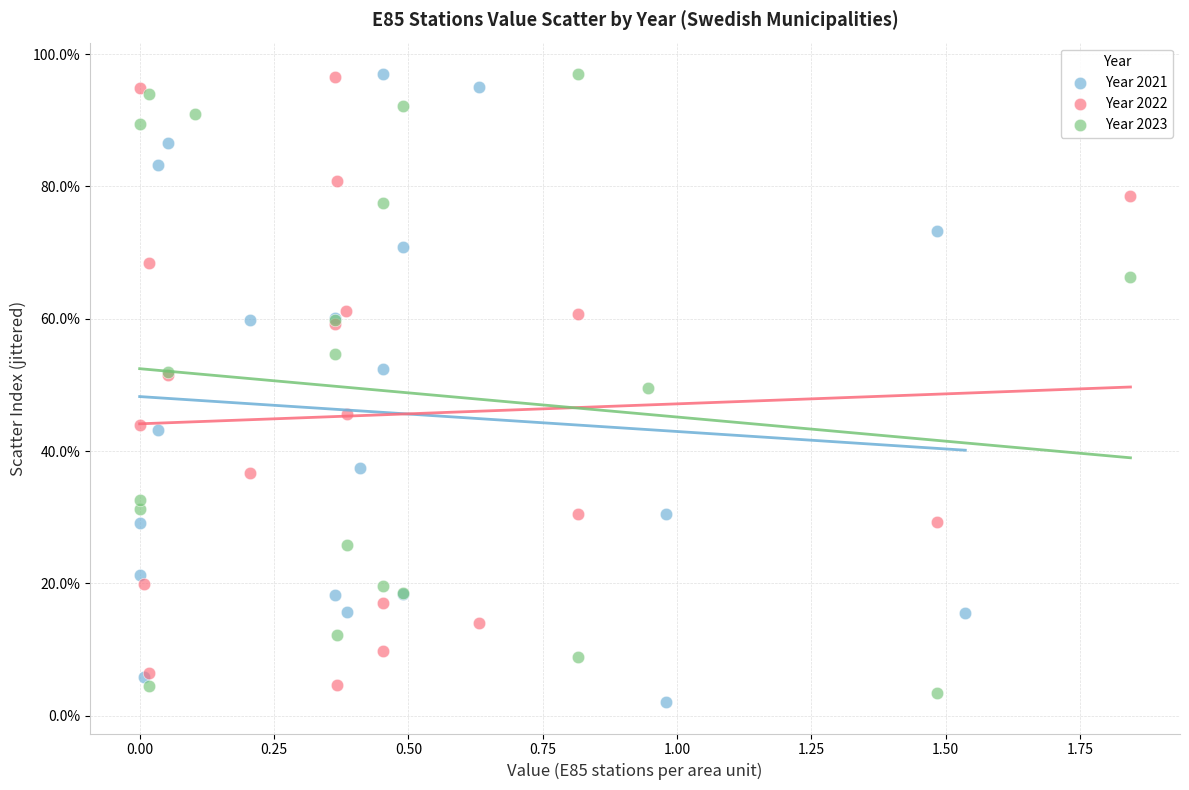

Which series has the largest Y range (max minus min)?

Year 2021